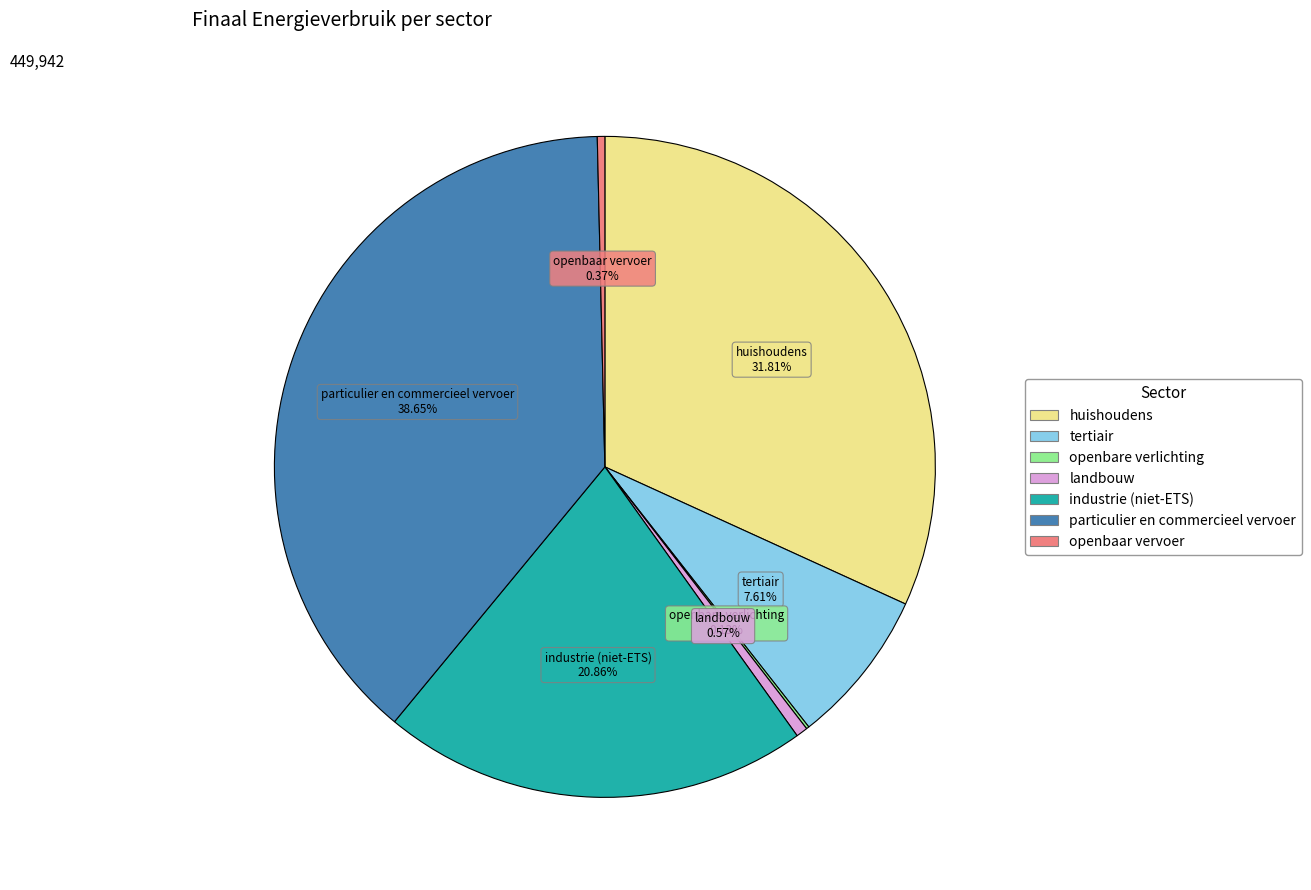

What percentage do openbaar vervoer and huishoudens together represent?

32.2%